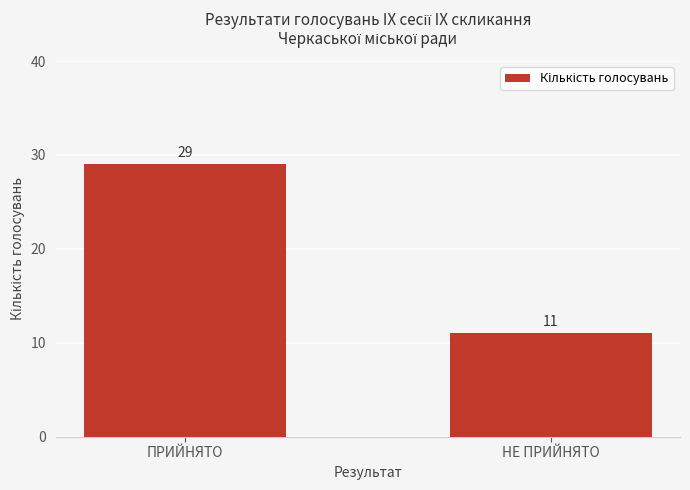

List the labels in order of value, smallest first.

НЕ ПРИЙНЯТО, ПРИЙНЯТО